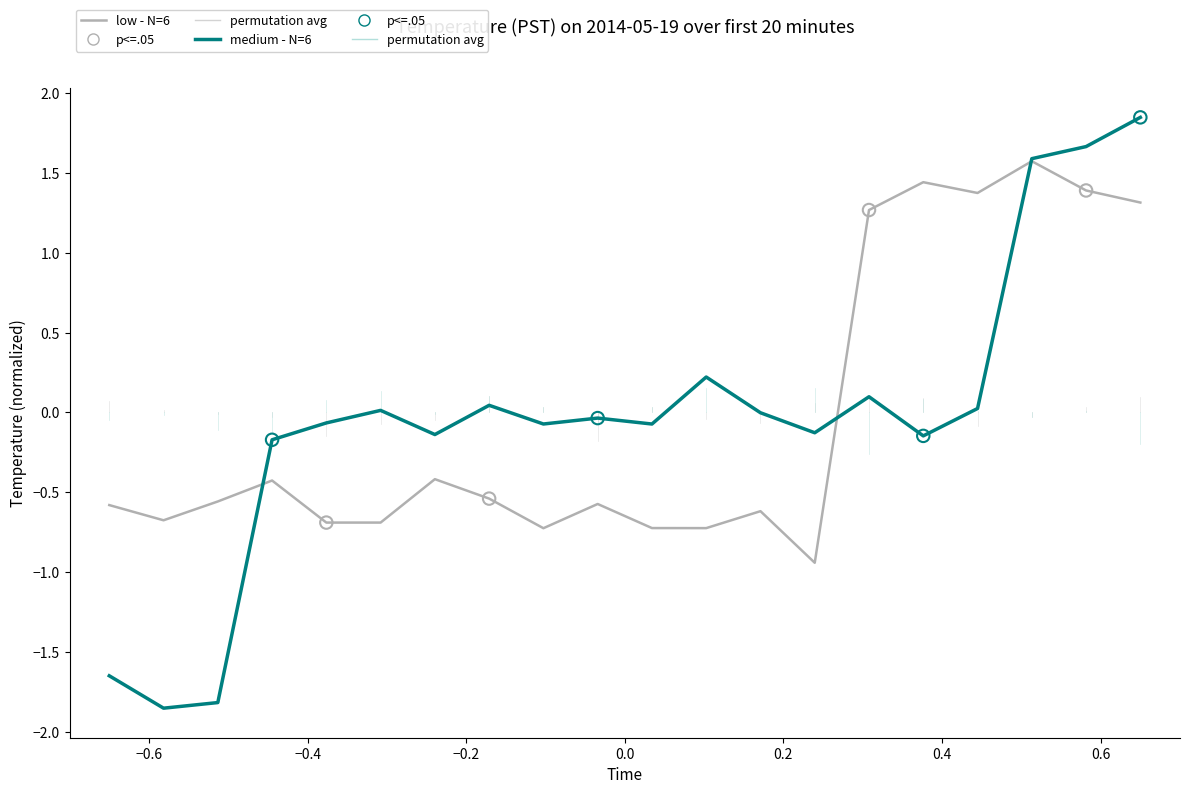

Which series has the widest spread of values?

medium - N=6